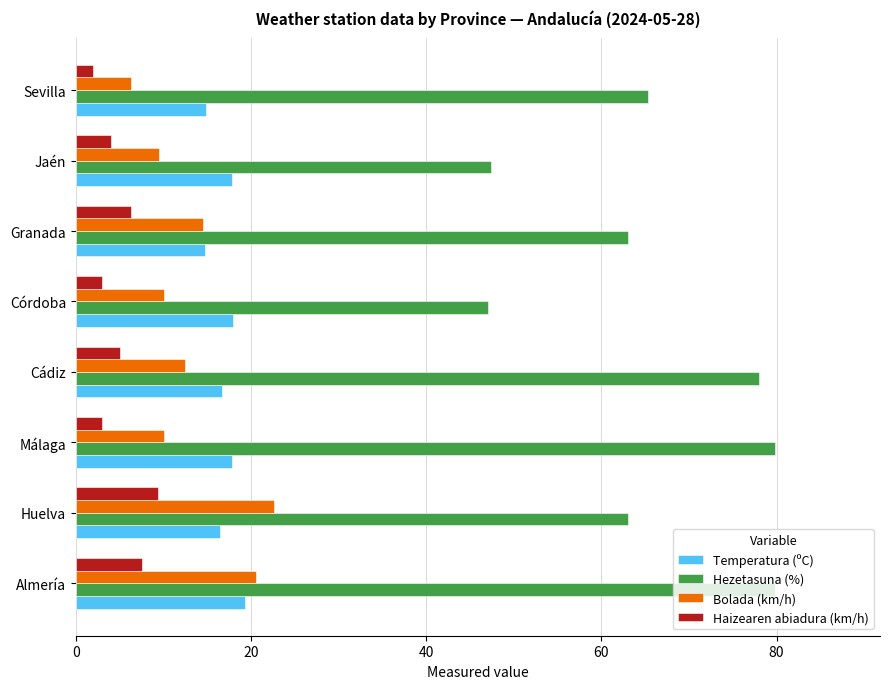

What is the difference between the maximum and minimum values in the Bolada (km/h) series?

16.3